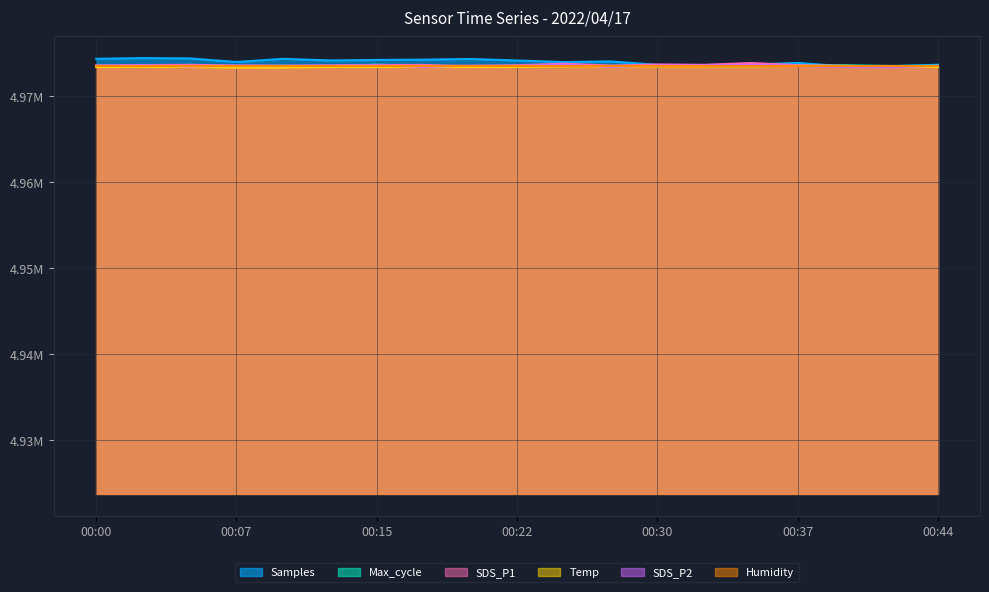

True or false: SDS_P2 has a value of 8678922.8 at 00:39.

False